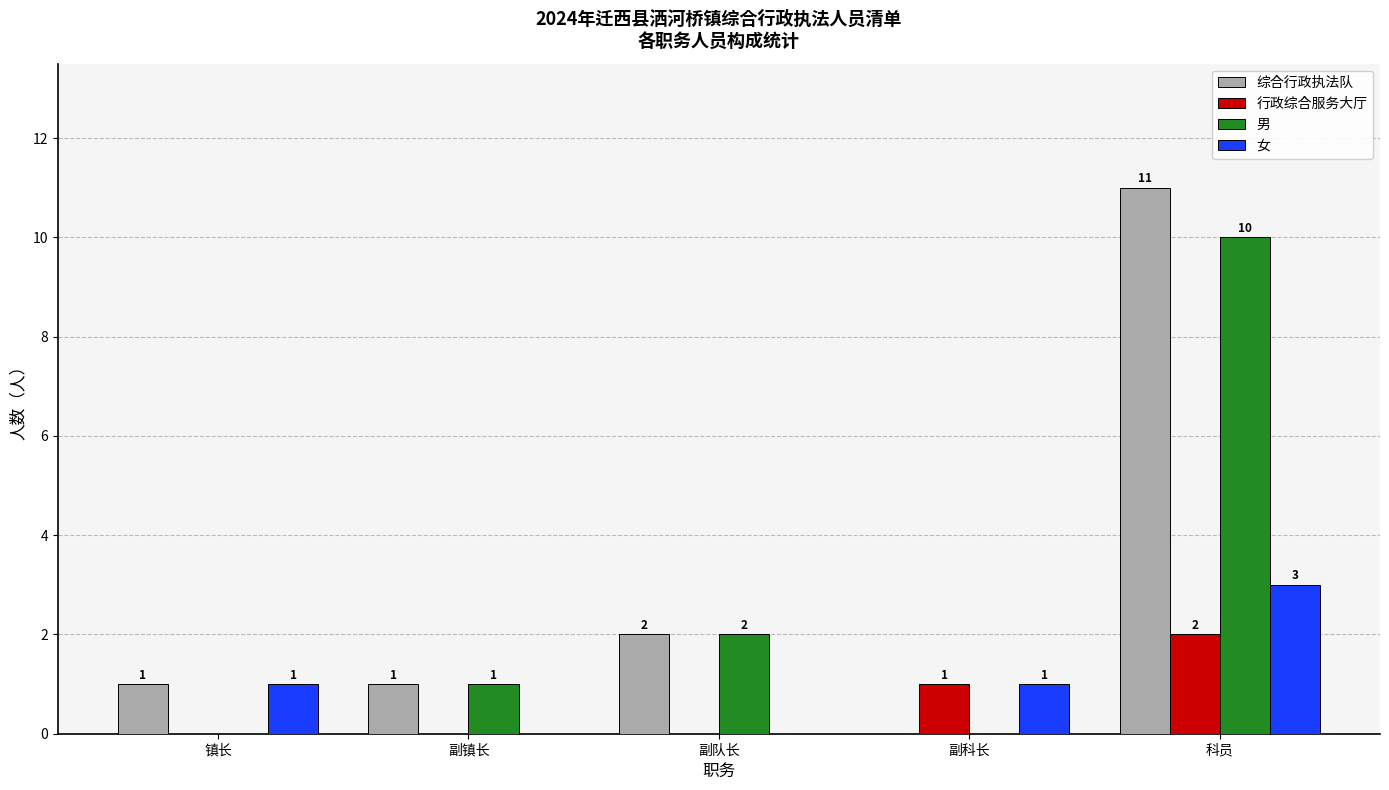

Which series has the widest spread of values?

综合行政执法队